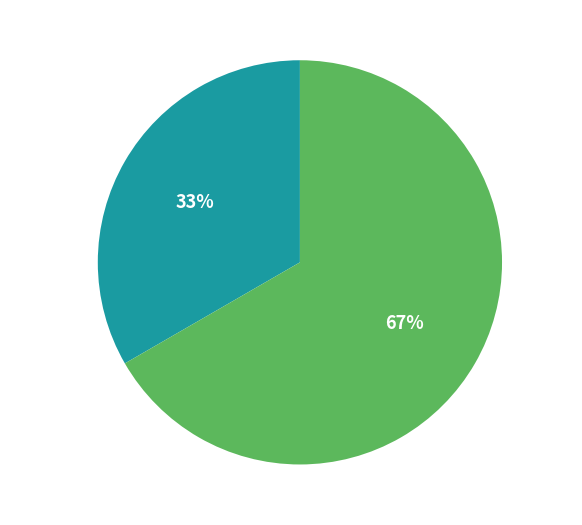

Is there a majority slice in this chart?

Yes